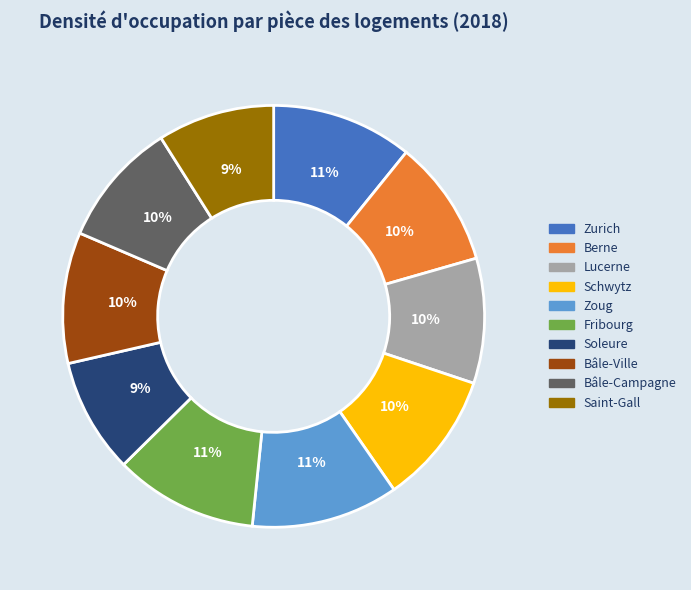

Is it true that Bâle-Ville is 10% of the pie?

True